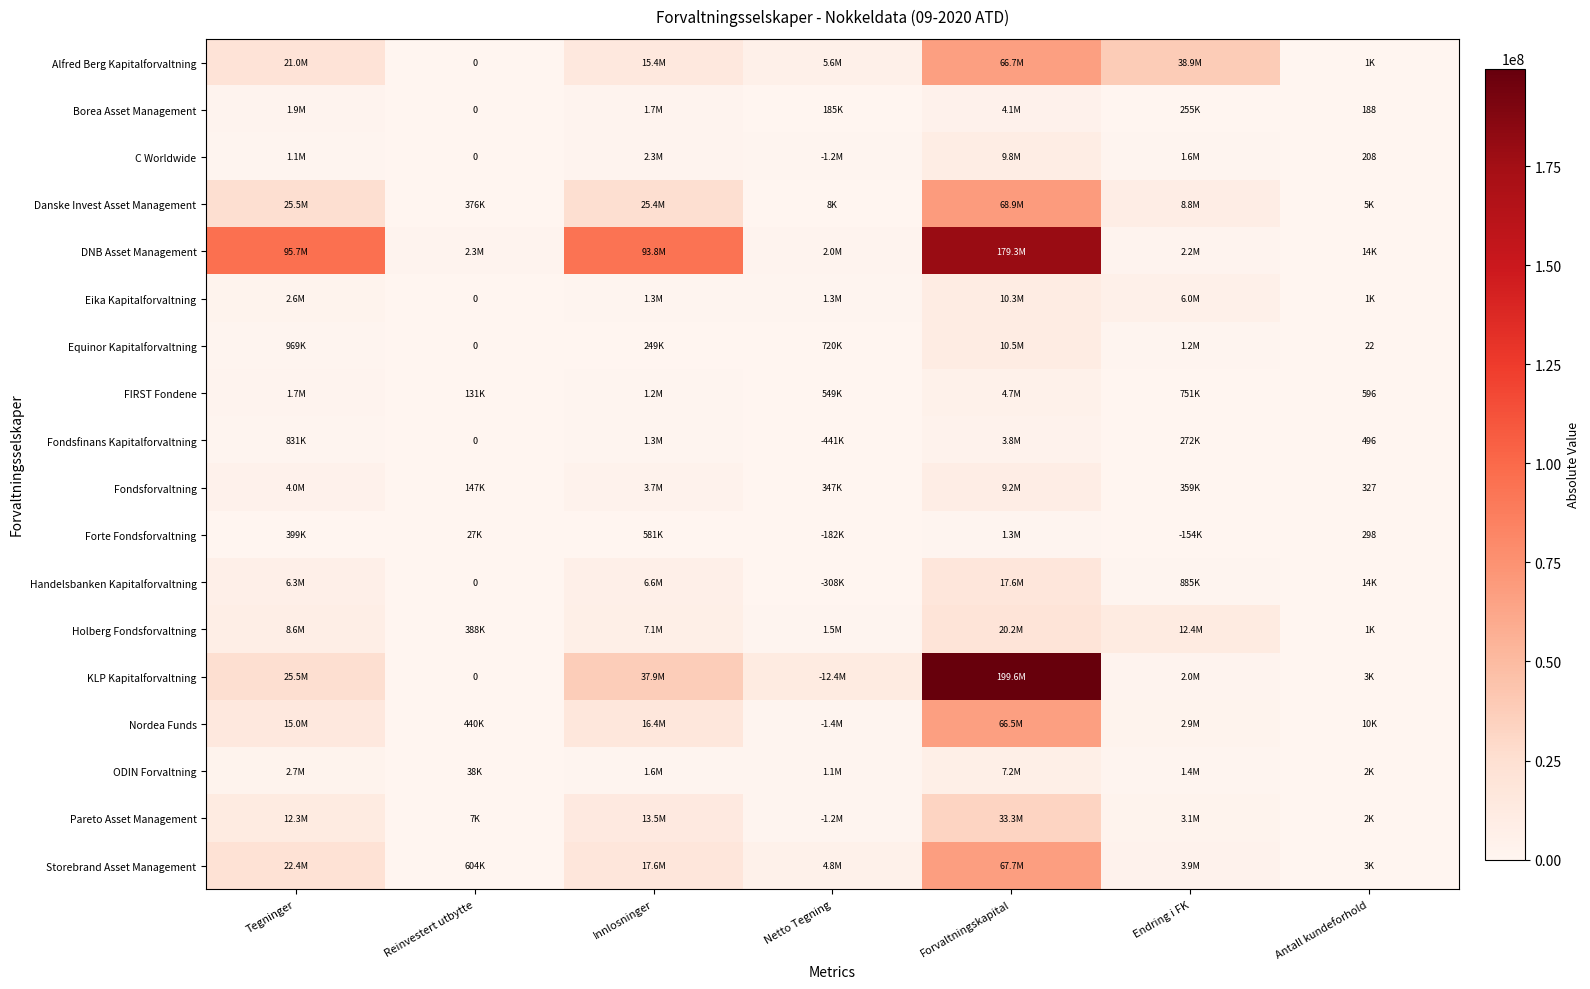

What is the spread (max minus min) of values at Antall kundeforhold?

14388